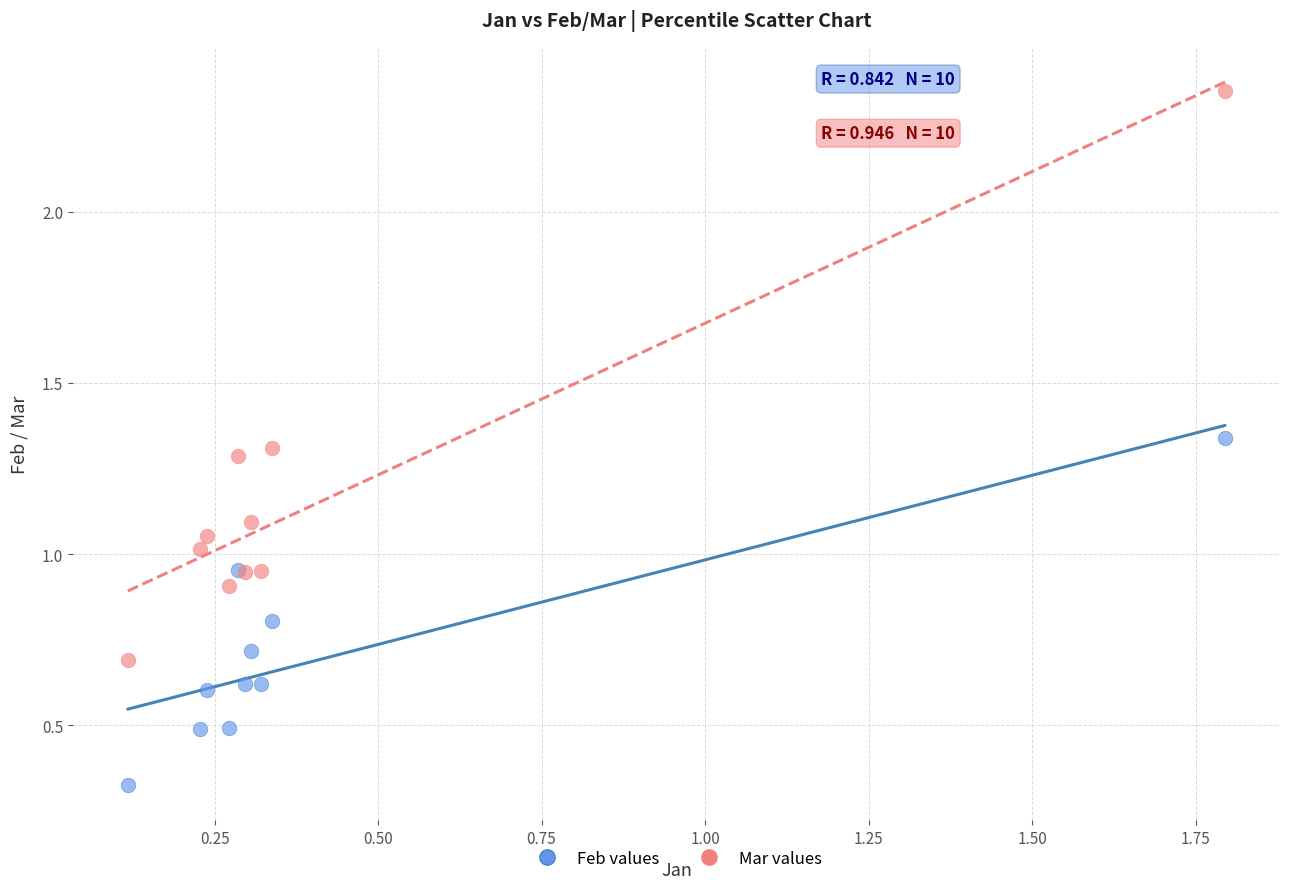

What are all the series names shown in the legend?

Feb values, Mar values